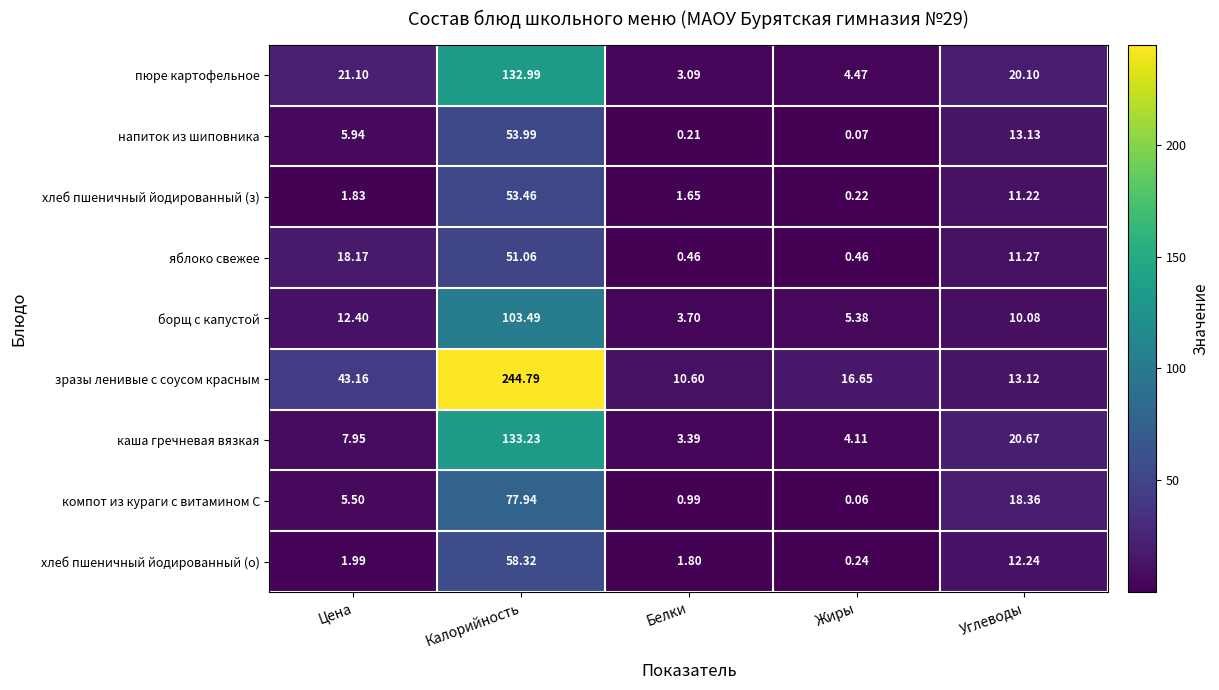

How many data points does each series have?

5